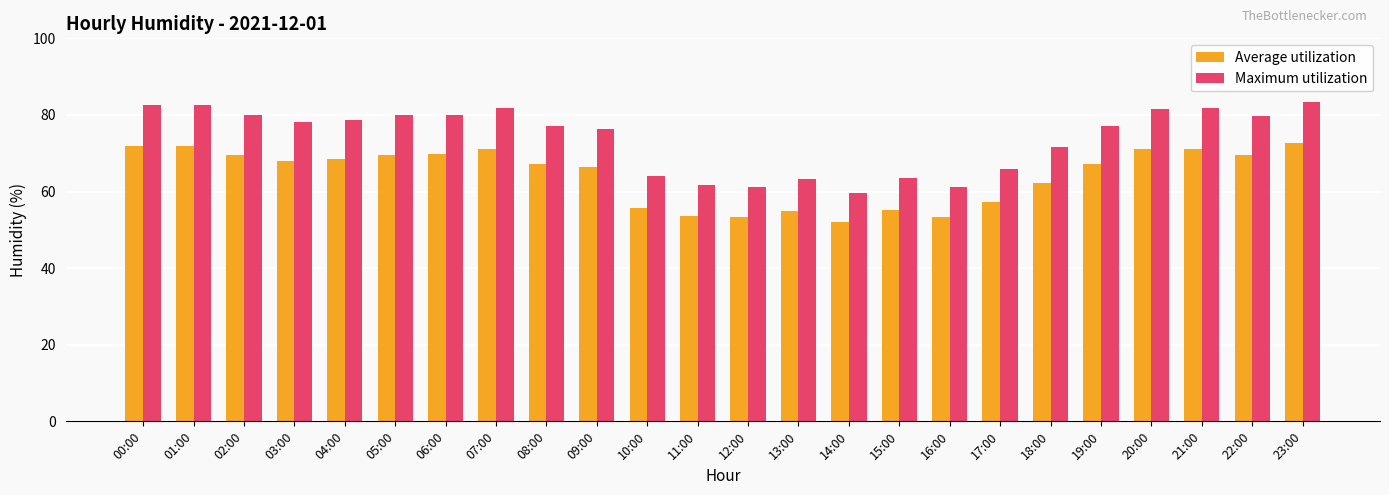

What is the highest value of the Average utilization series?

72.6